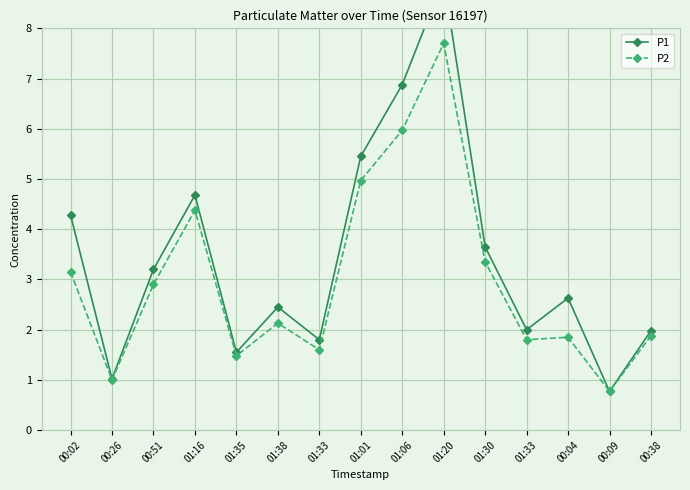

The value of P2 at 00:02 is 5.5. True or false?

False